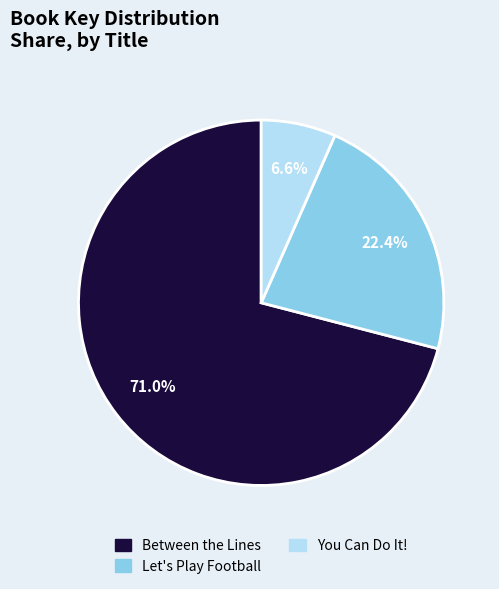

Between Between the Lines and Let's Play Football, which is larger?

Between the Lines